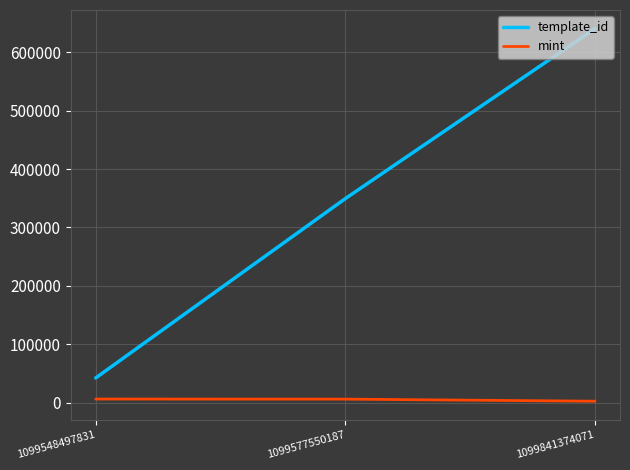

Rank the series by their maximum value, from lowest to highest.

mint, template_id